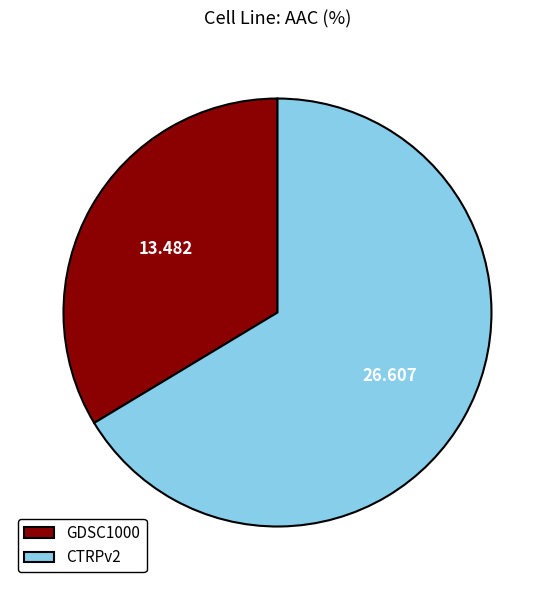

Does CTRPv2 represent more than half of the total?

Yes